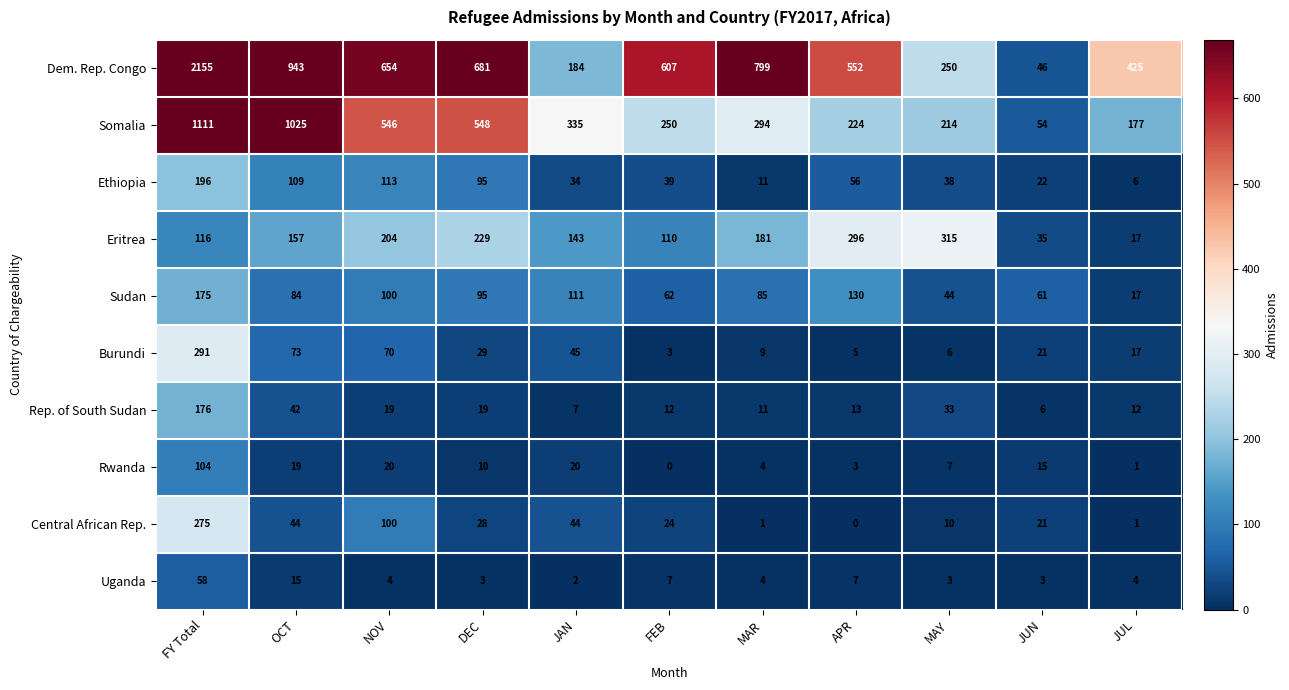

Which series has the widest spread of values?

Dem. Rep. Congo